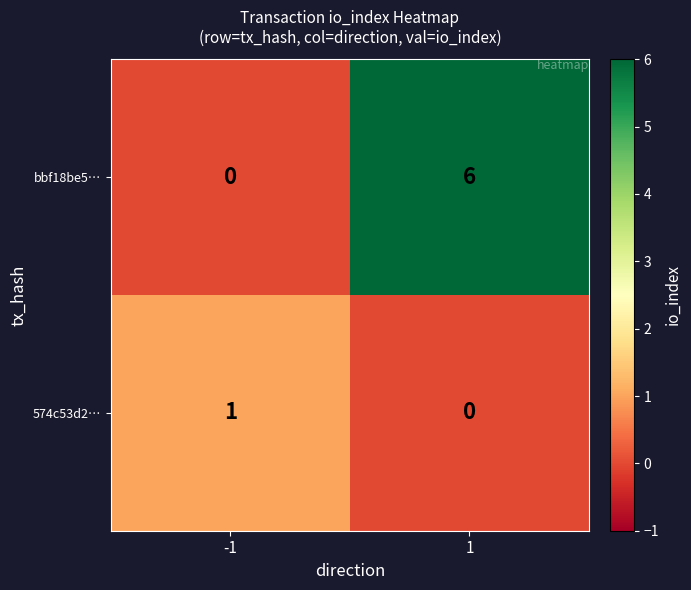

What is the difference between the maximum and minimum values in the bbf18be5… series?

6